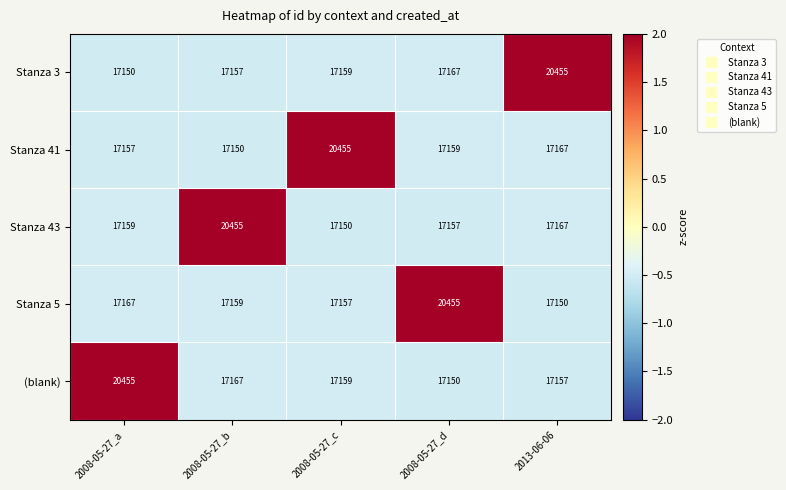

What is the approximate value of Stanza 41 at 2013-06-06?

17167